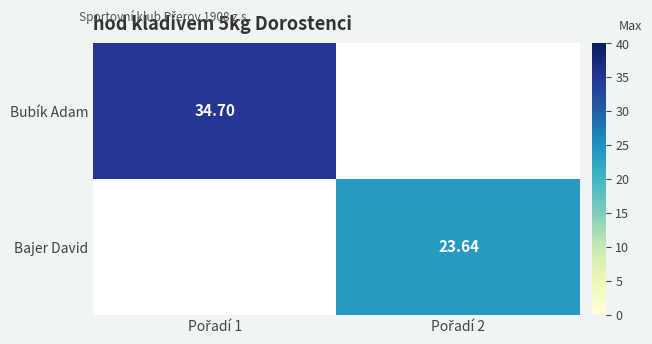

What is the smallest value displayed?

23.6